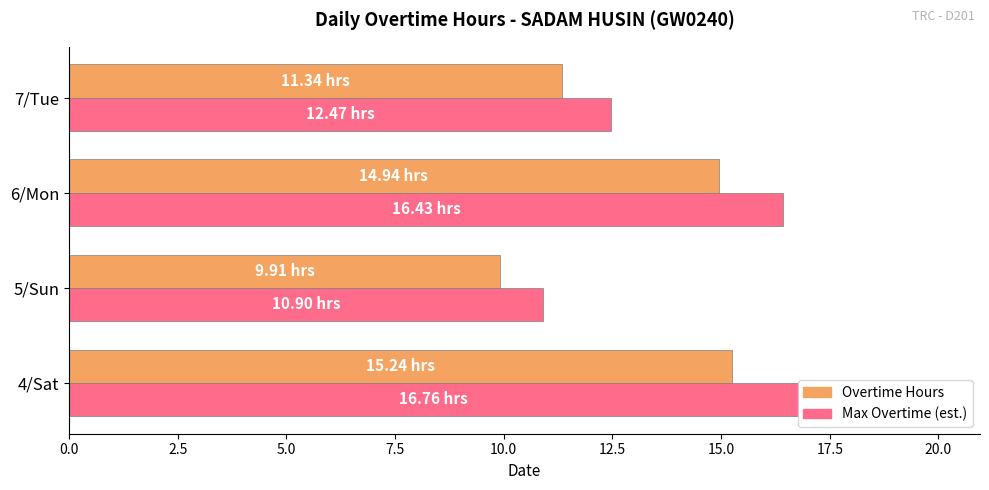

How many distinct data groups are displayed?

2